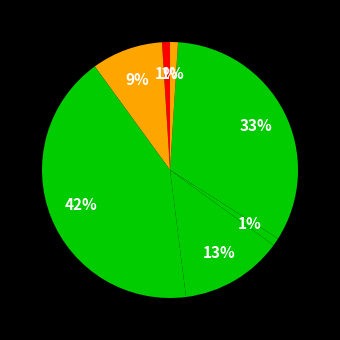

How many slices are in this pie chart?

7